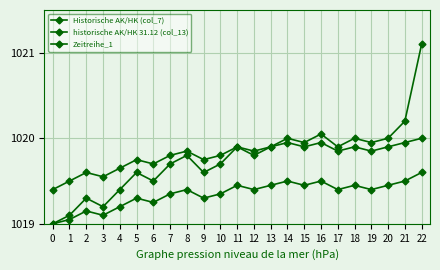

Reading right to left, extract all data points from this chart.

Historische AK/HK (col_7): 1021.1	1020.2	1020.0	1020.0	1020.0	1019.9	1020.0	1020.0	1020.0	1019.9	1019.8	1019.9	1019.7	1019.6	1019.8	1019.7	1019.5	1019.6	1019.4	1019.2	1019.3	1019.1	1019.0
historische AK/HK 31.12 (col_13): 1019.6	1019.5	1019.5	1019.4	1019.5	1019.4	1019.5	1019.5	1019.5	1019.5	1019.4	1019.5	1019.4	1019.3	1019.4	1019.4	1019.2	1019.3	1019.2	1019.1	1019.1	1019.0	1019.0
Zeitreihe_1: 1020.0	1020.0	1019.9	1019.9	1019.9	1019.9	1020.0	1019.9	1020.0	1019.9	1019.9	1019.9	1019.8	1019.8	1019.9	1019.8	1019.7	1019.8	1019.6	1019.5	1019.6	1019.5	1019.4